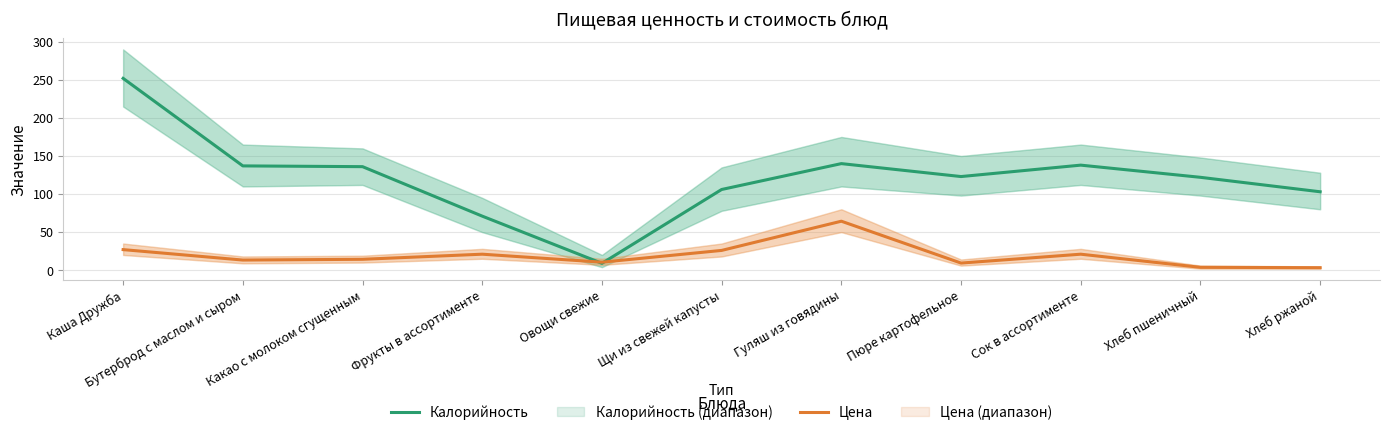

Which series has the largest total across all categories?

Калорийность